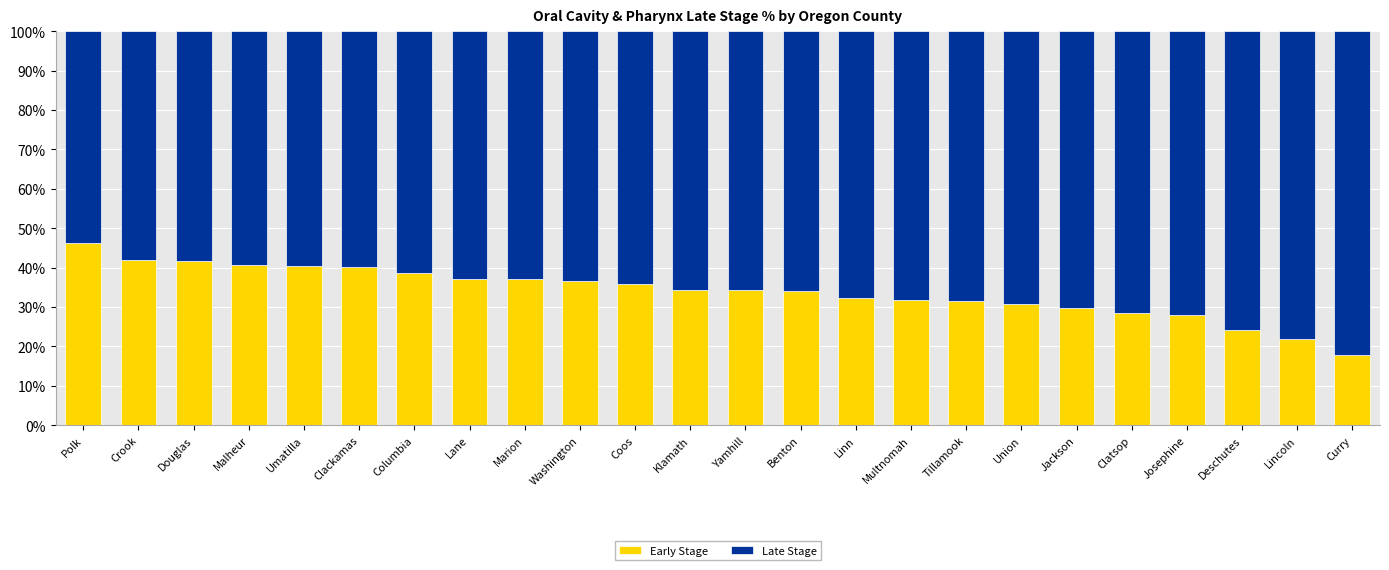

The value of Early Stage at Multnomah is 31.7. True or false?

True